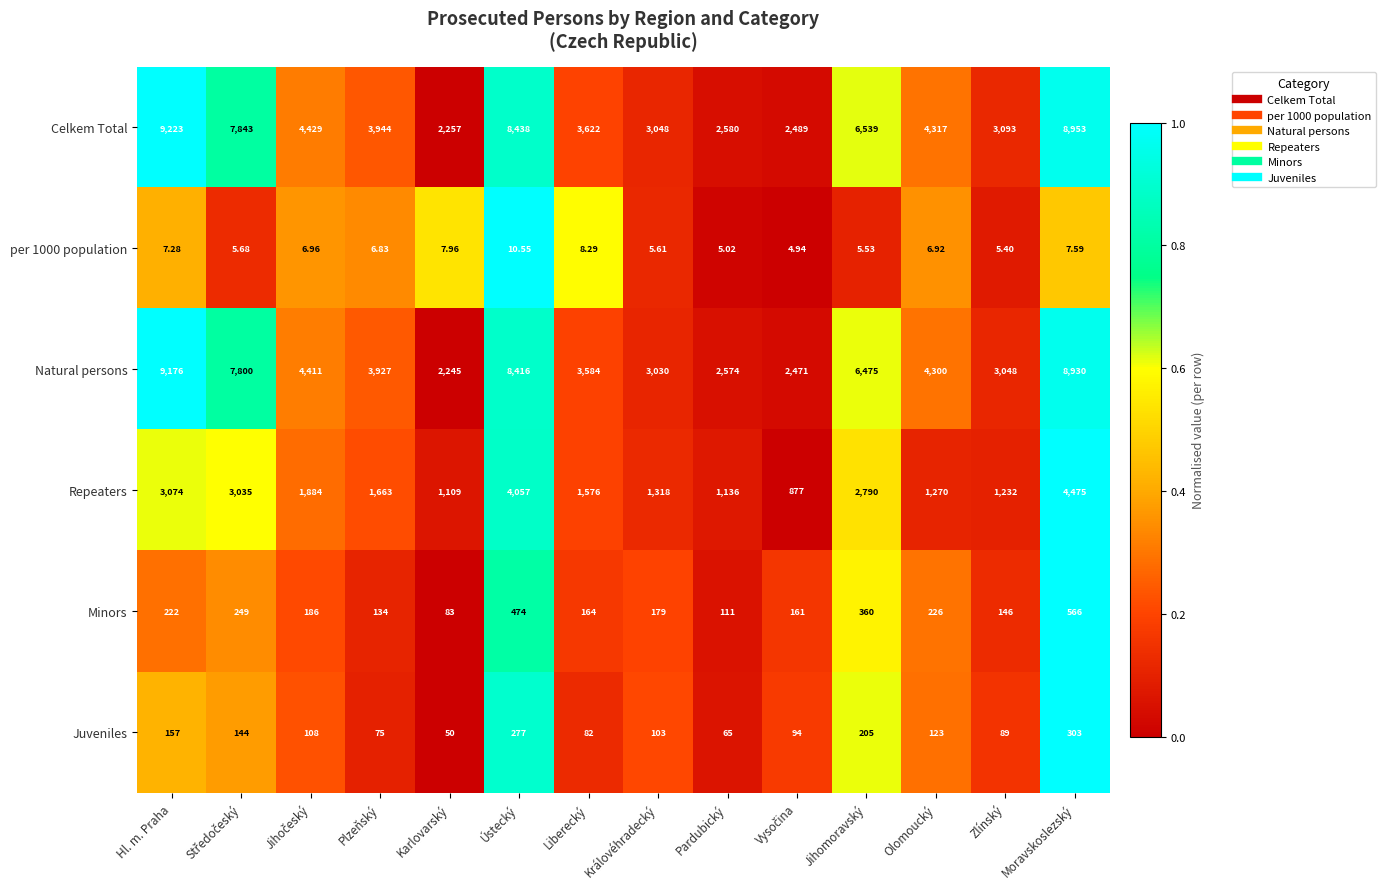

At which label is Juveniles closest to 176?

Hl. m. Praha